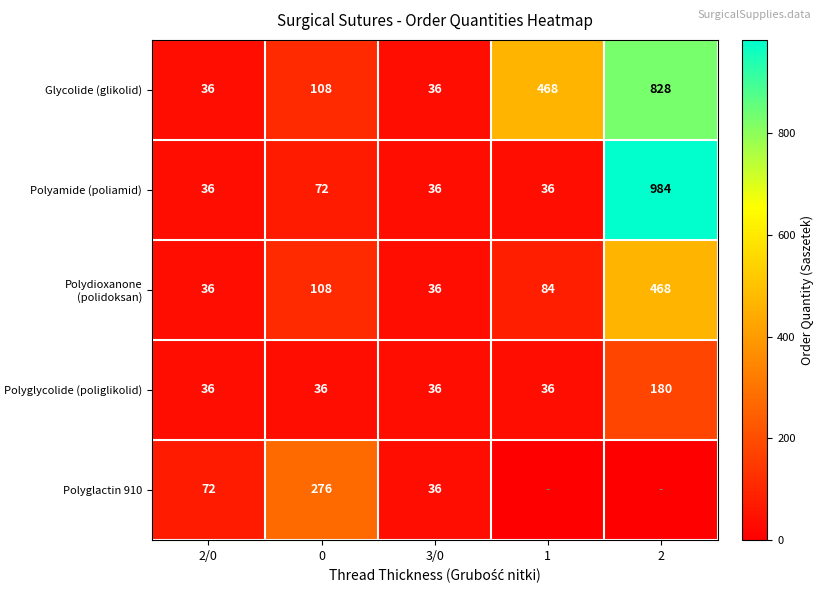

What is the difference between the highest and lowest values at 2/0?

36